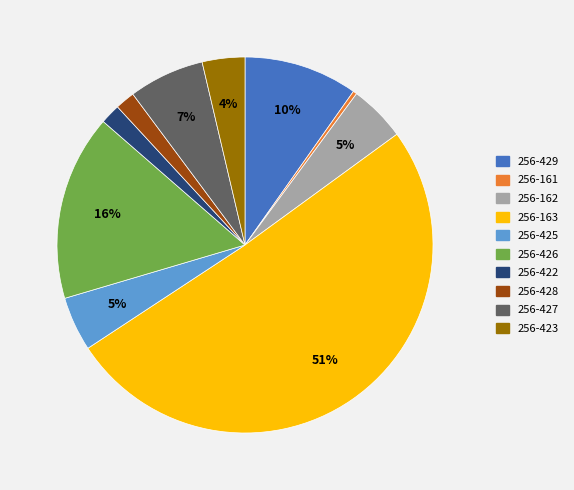

Between 256-422 and 256-423, which is larger?

256-423